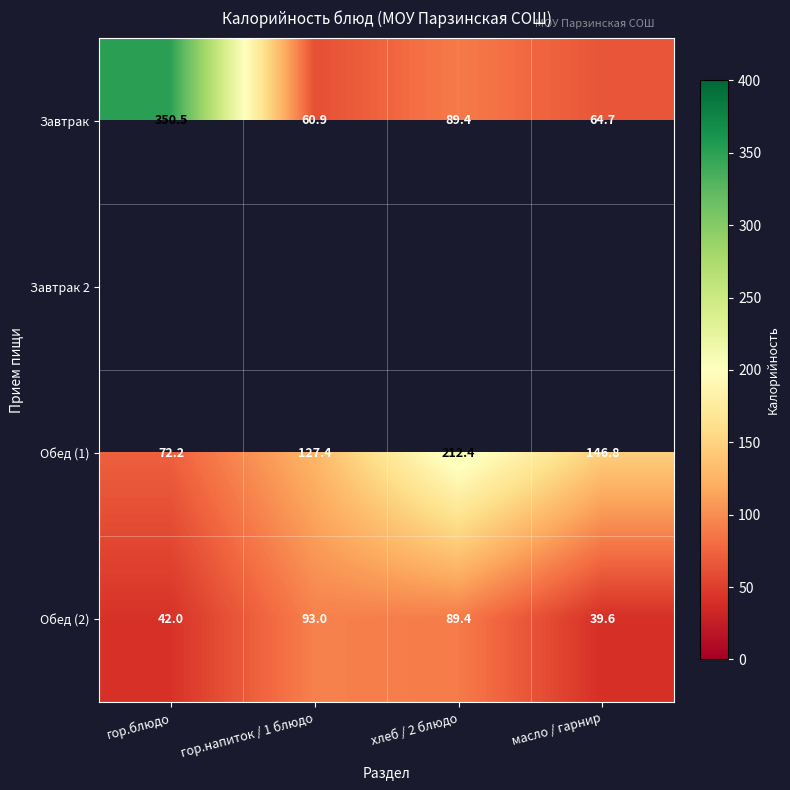

List the labels in order of Завтрак value, smallest first.

гор.напиток / 1 блюдо, масло / гарнир, хлеб / 2 блюдо, гор.блюдо